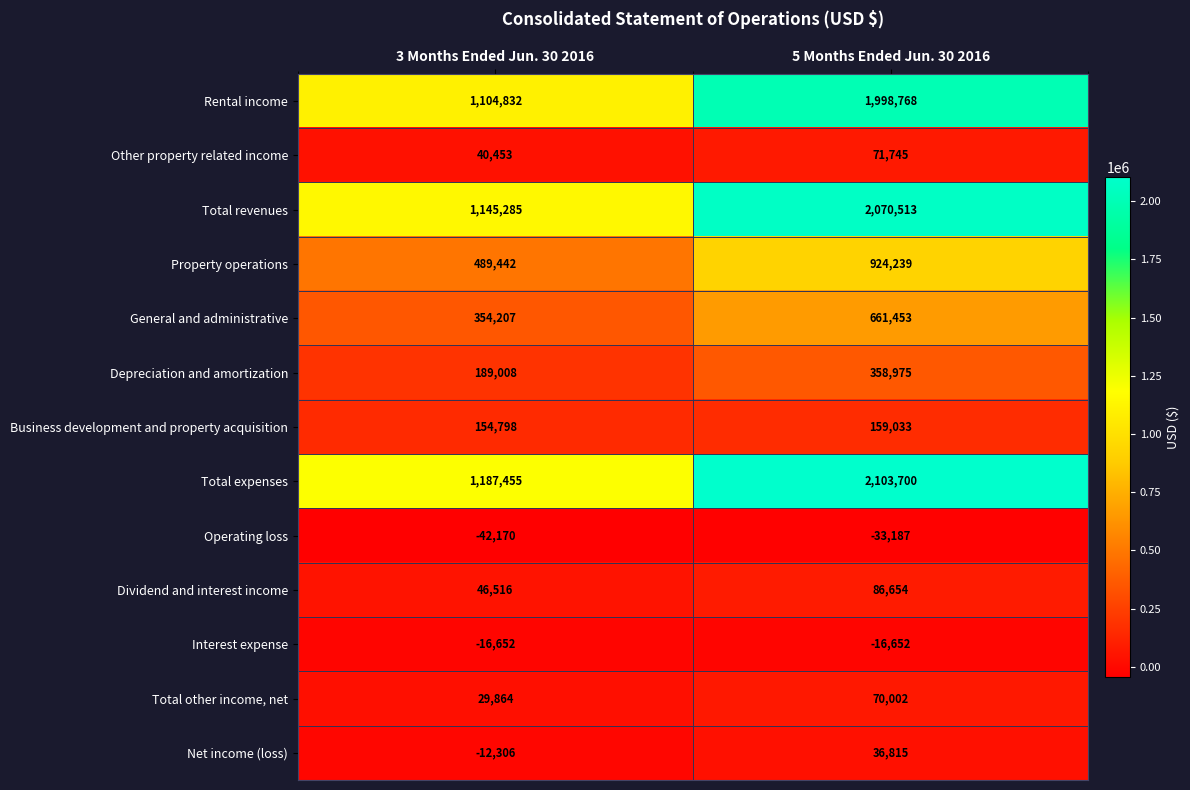

What value does the Operating loss series have at 5 Months Ended Jun. 30 2016?

-33187